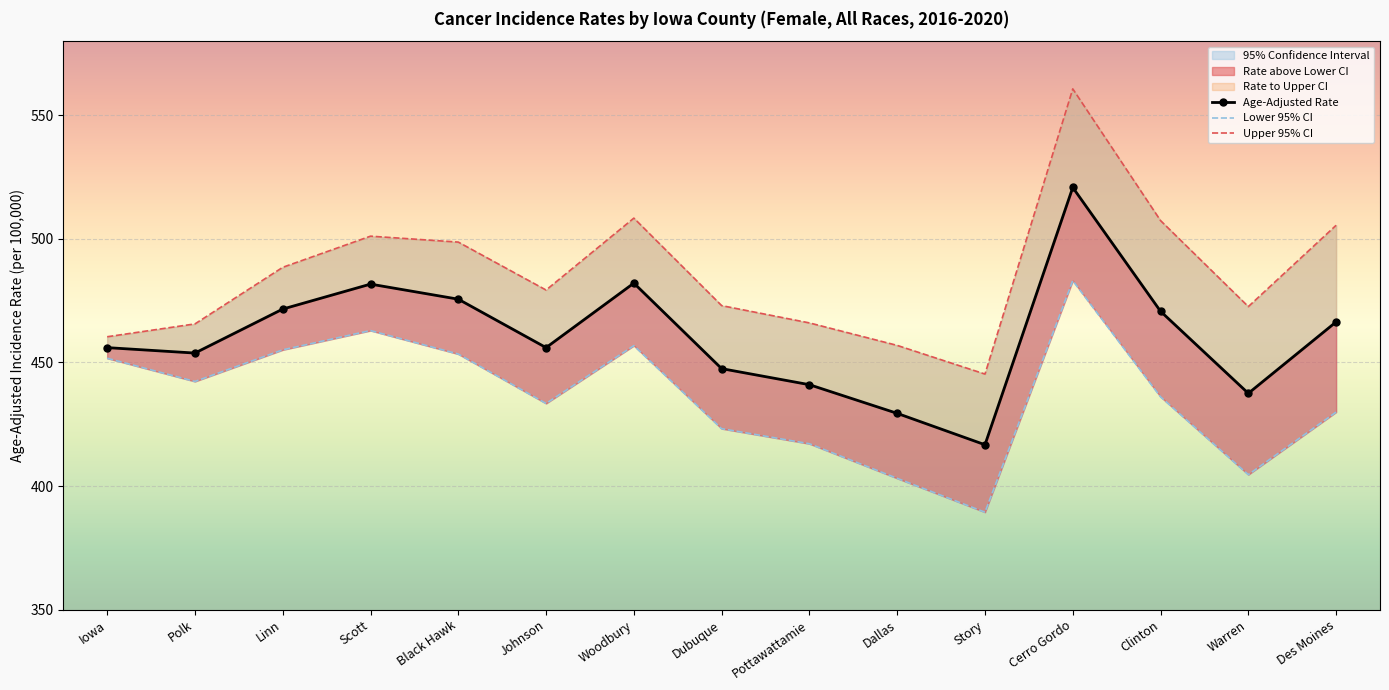

What is the difference between the maximum and minimum values in the Upper 95% CI series?

115.4